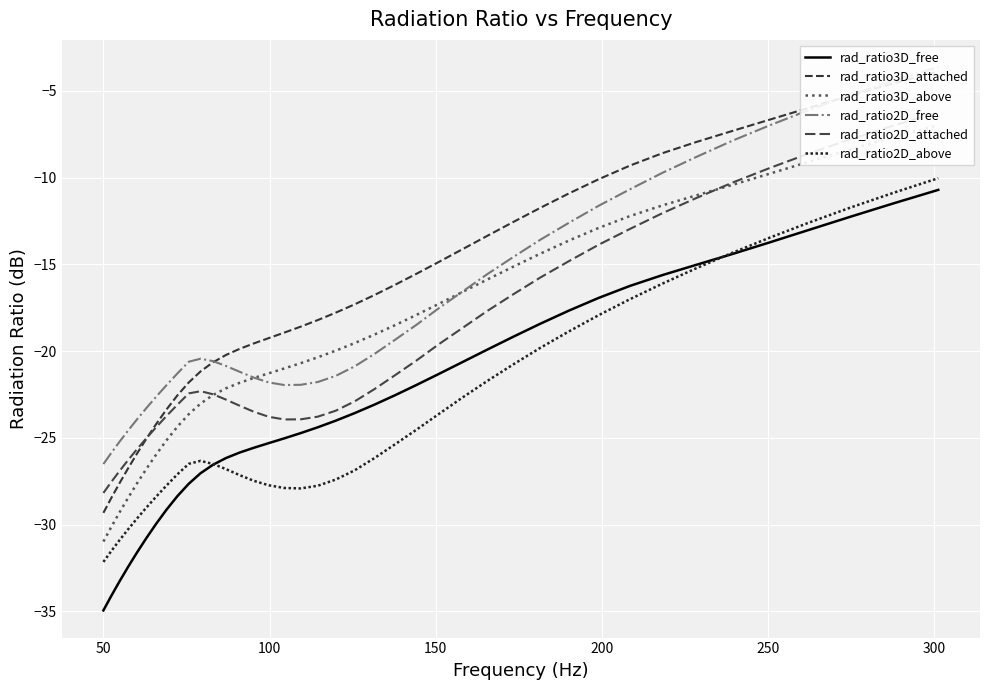

What is the minimum value for rad_ratio3D_free?

-35.0